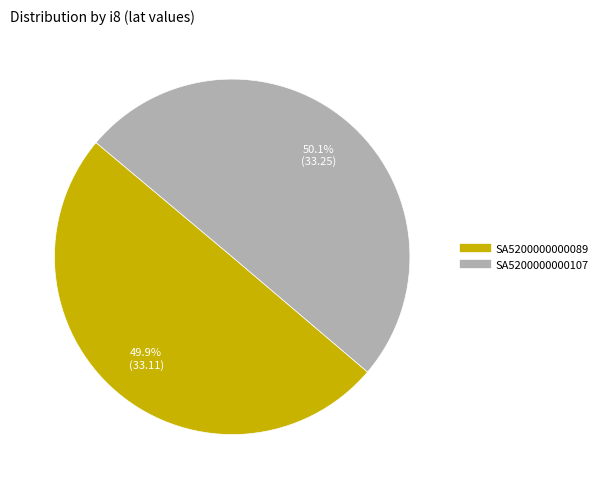

True or false: SA5200000000107 accounts for 62% of the total.

False